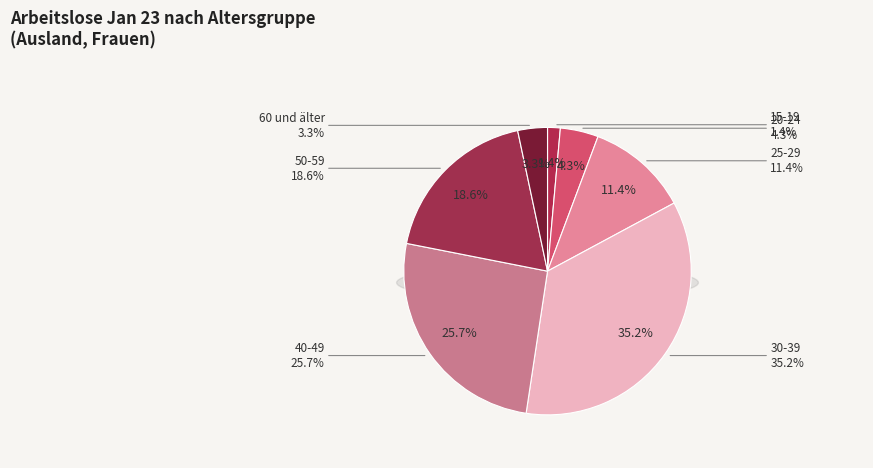

To the nearest percent, what is the difference between the 30-39 and 15-19 slice percentages?

34%